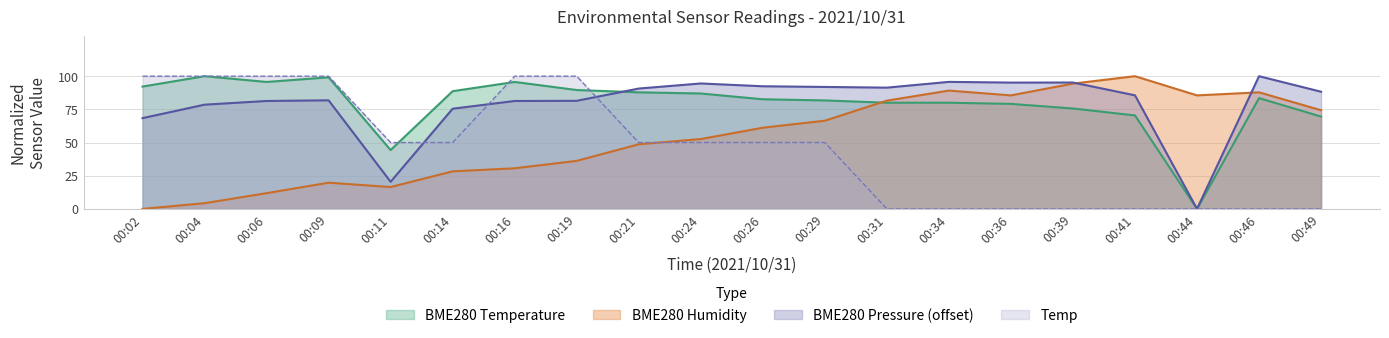

Is it true that Temp equals 100.0 at 00:16?

True